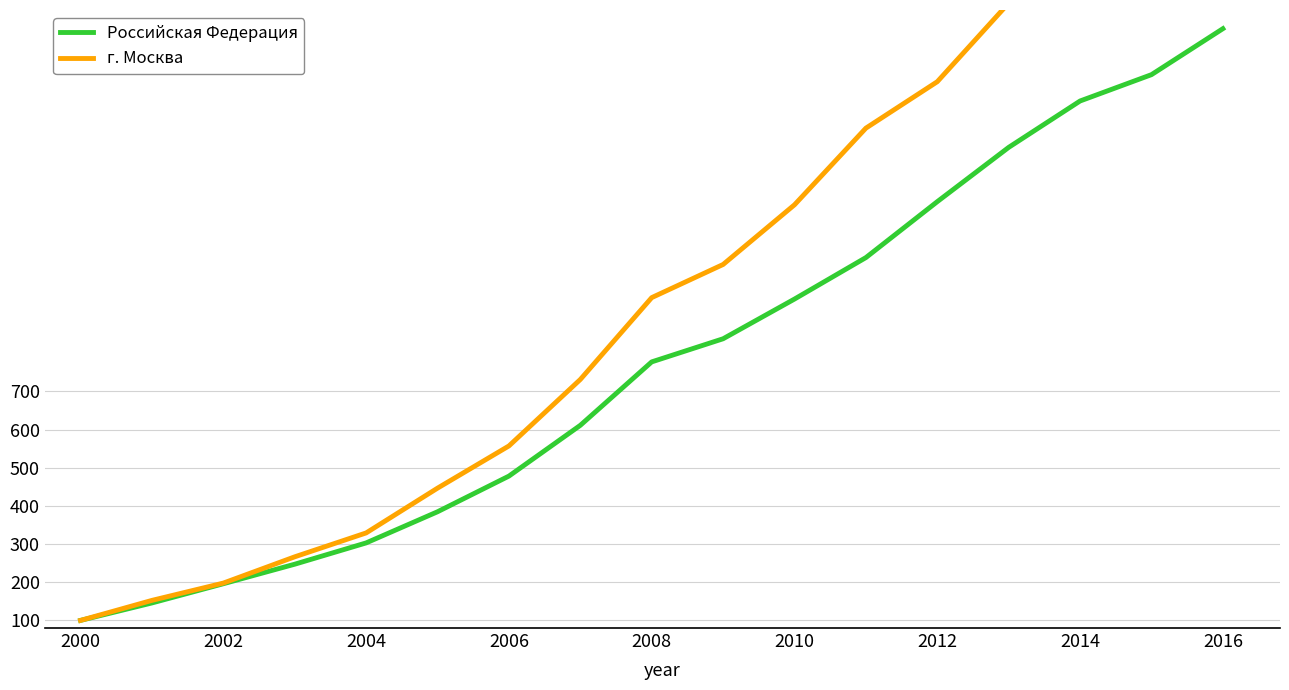

The Российская Федерация series shows 100.0 at 2000. True or false?

True